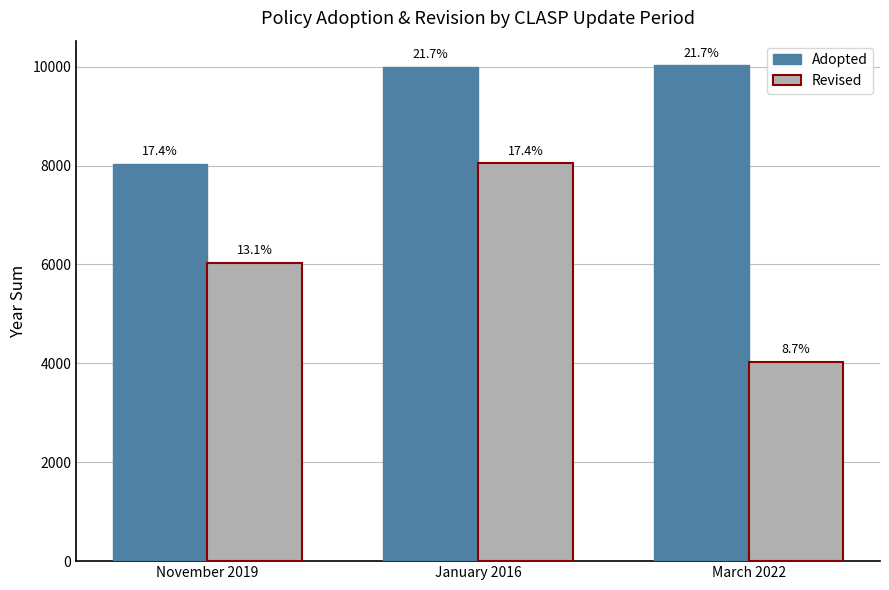

How many groups of bars are there?

3